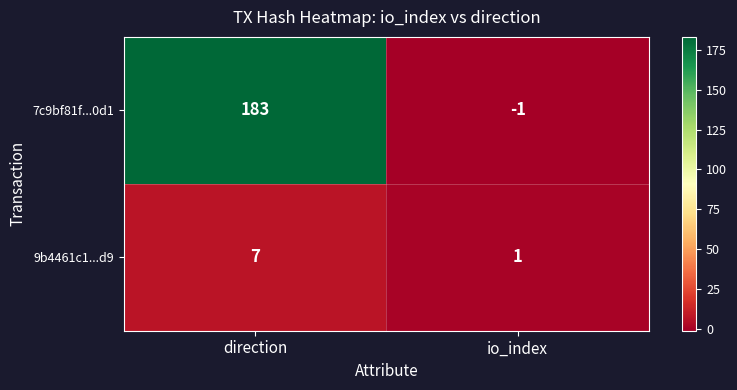

What is the sum of all 9b4461c1...d9 values?

8